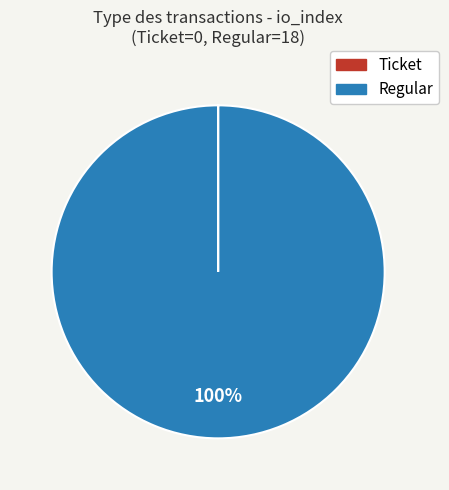

To the nearest percent, what is the average slice percentage?

50%